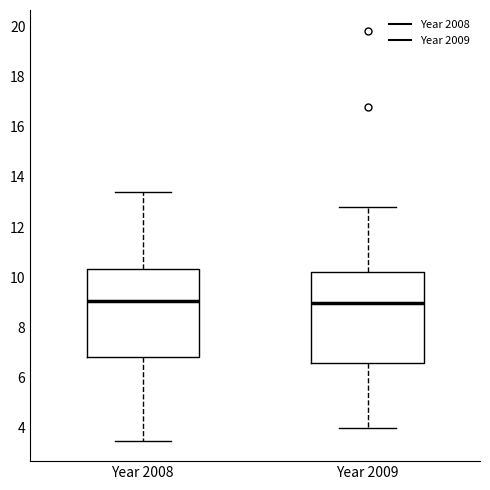

Reading left to right, transcribe this box plot: for each box, give where its median line is, the range the box spans, and where its two whiskers end, as read against the y-axis. The values are not printed on the chart, so give them approximately, as read against the axis.

Year 2008: median 9.0, box 6.8 to 10.4, whiskers 3.4 to 13.4
Year 2009: median 9.0, box 6.6 to 10.2, whiskers 4.0 to 12.8